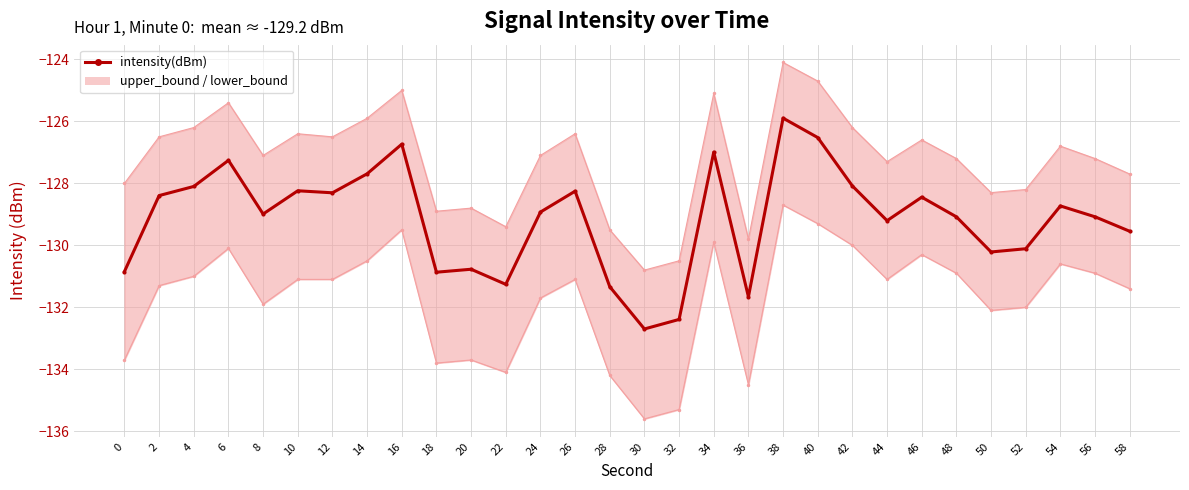

Does the chart display data point markers on the line(s)?

Yes